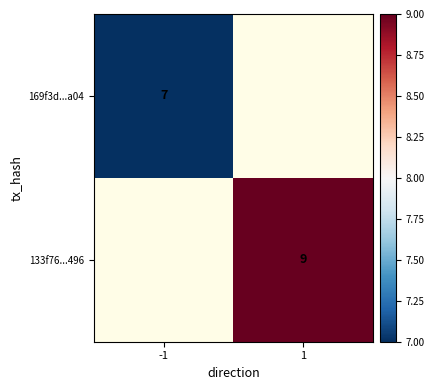

The 169f3d...a04 series shows 12 at -1. True or false?

False